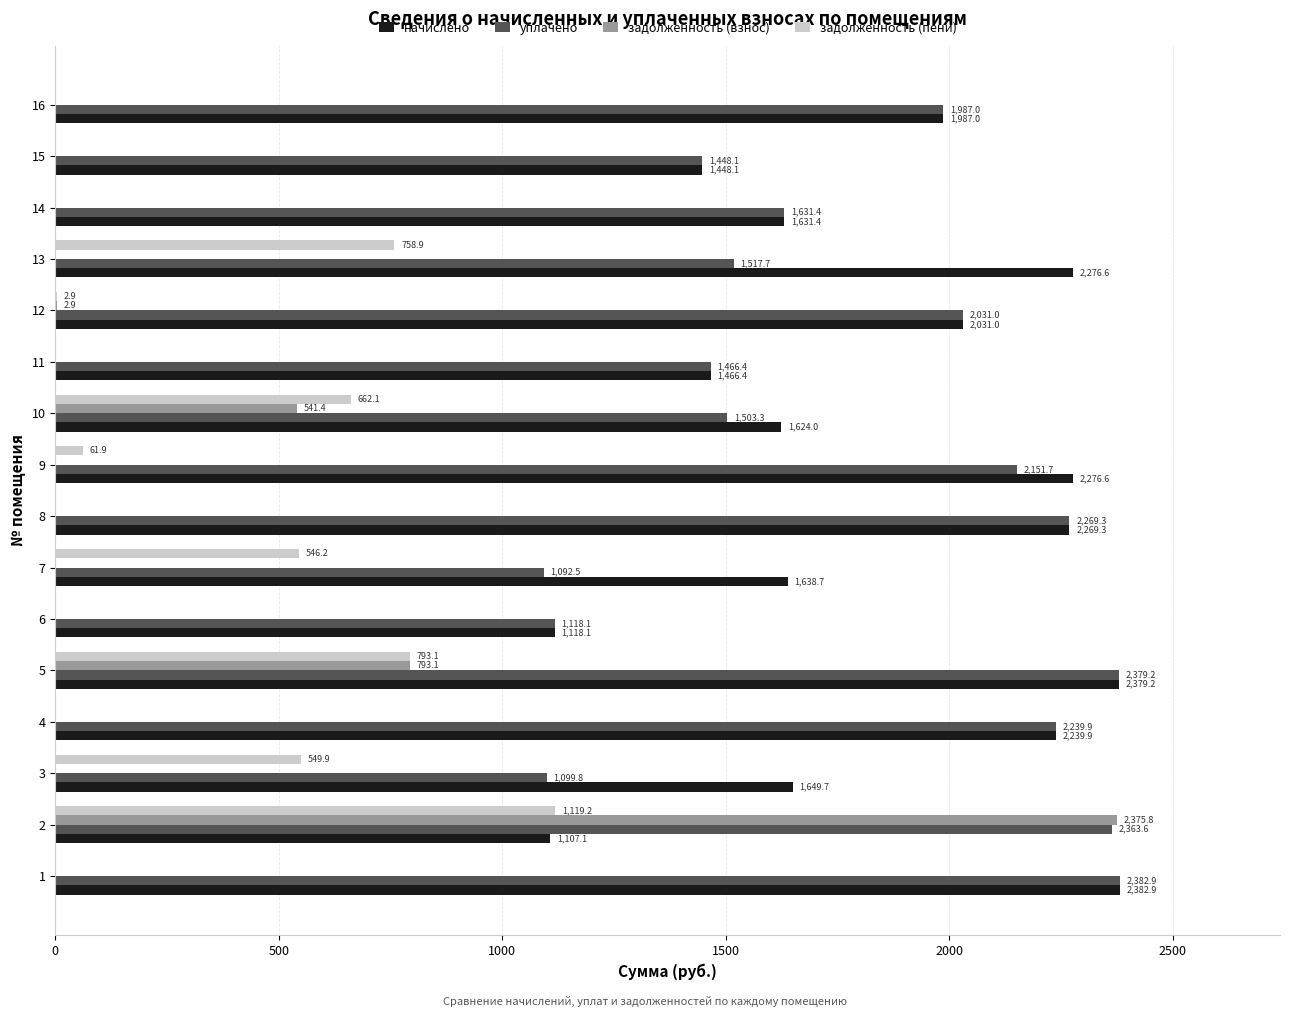

How many values in the задолженность (пени) series exceed 2?

8